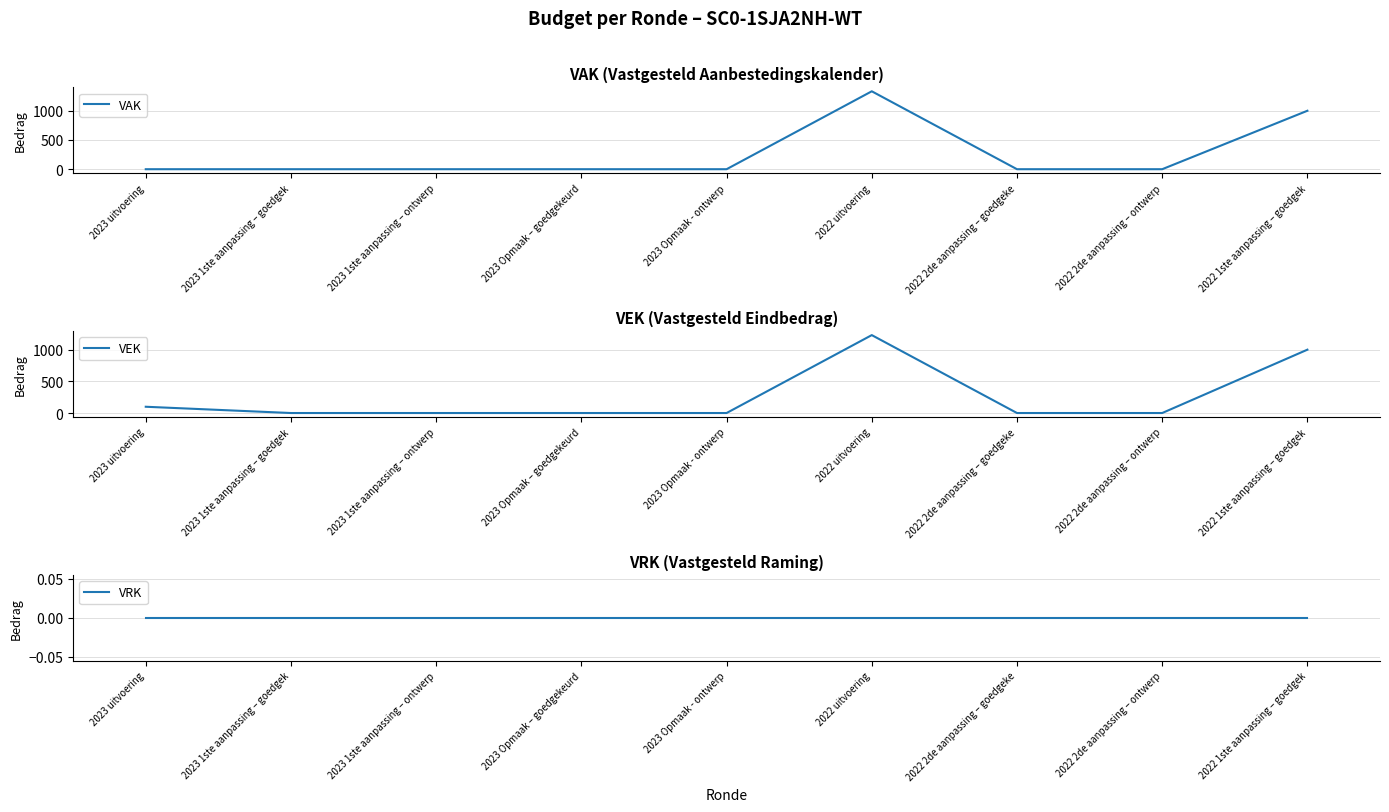

What is the label of the 7th point from the left?

2022 2de aanpassing – goedgeke